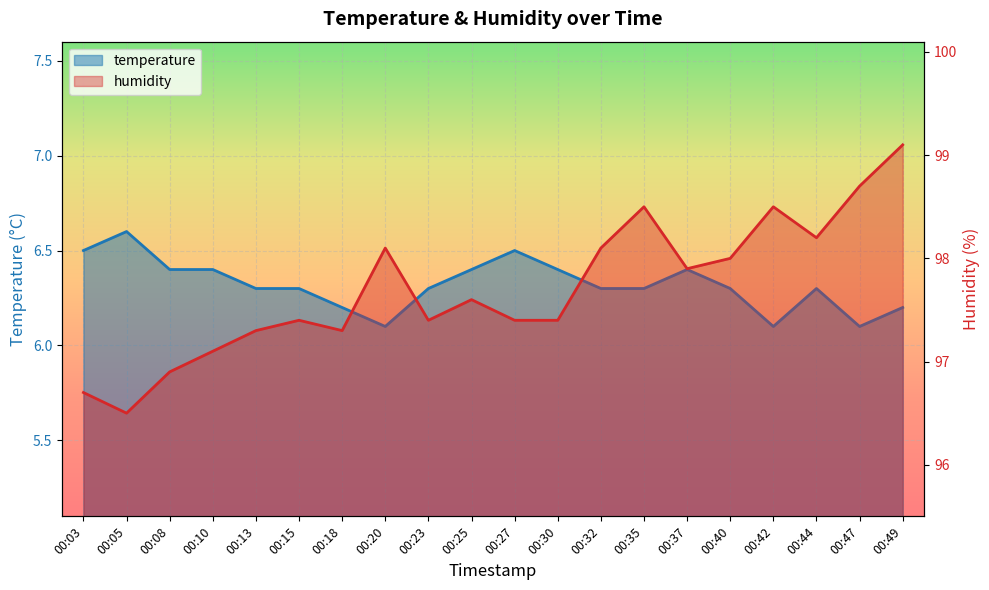

True or false: humidity and temperature cross at least once.

False